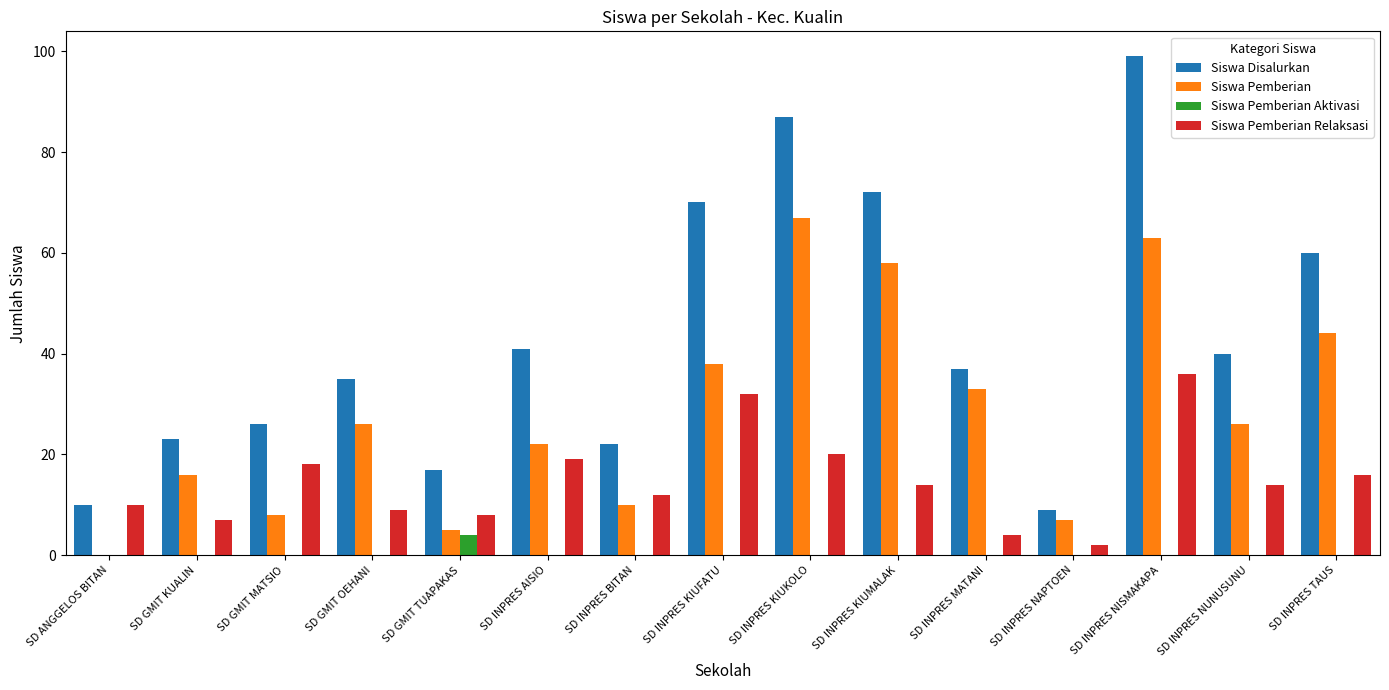

How many values in Siswa Pemberian are above zero?

14